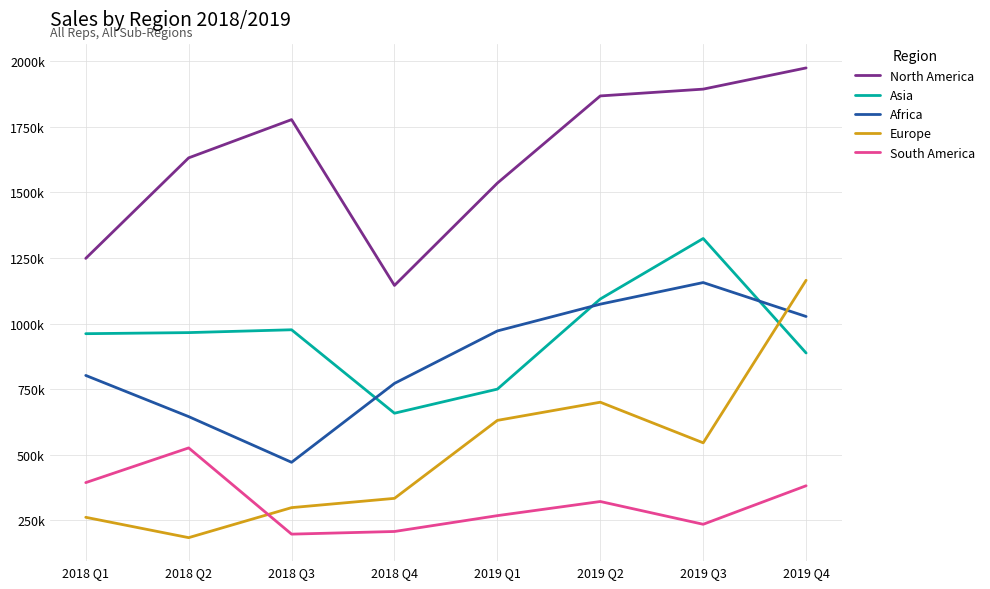

Where is North America nearest to the value 1560111?

2019 Q1